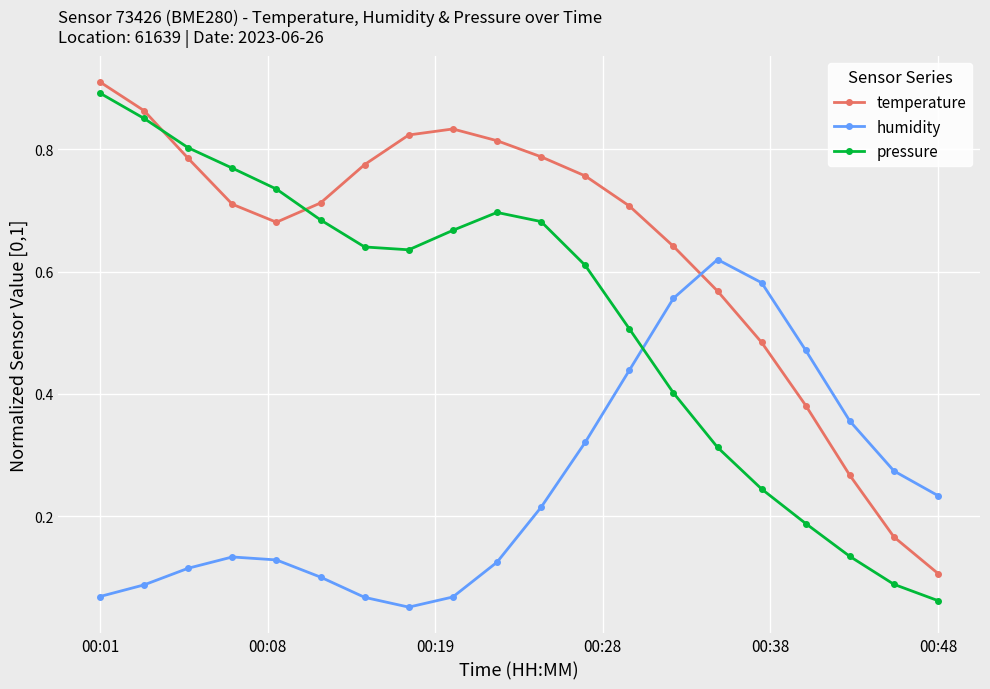

How many lines are shown in the chart?

3